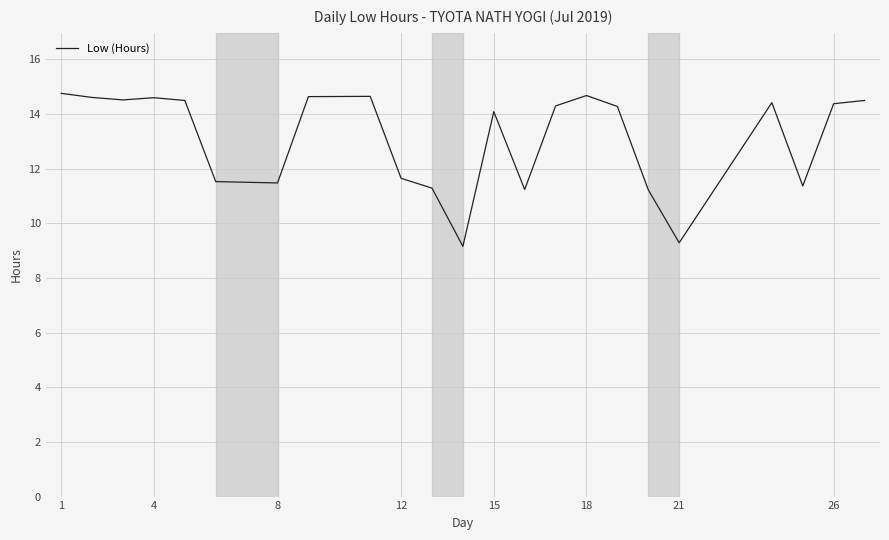

What is the difference between the maximum and minimum values?

5.6